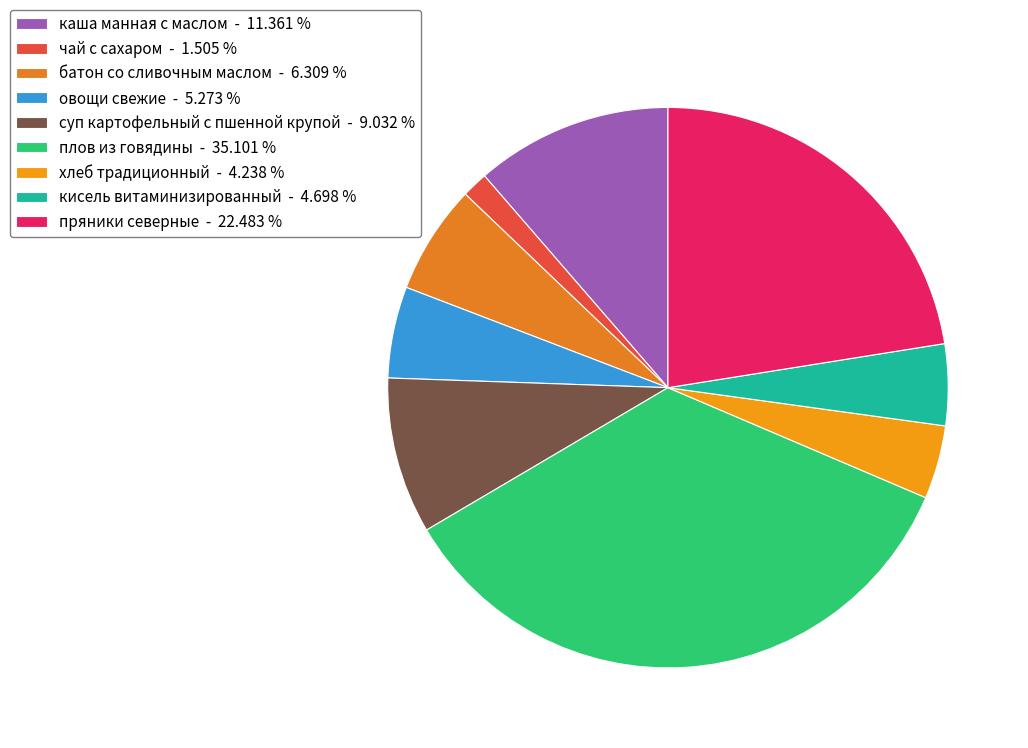

What is the total percentage of чай с сахаром and хлеб традиционный?

5.7%